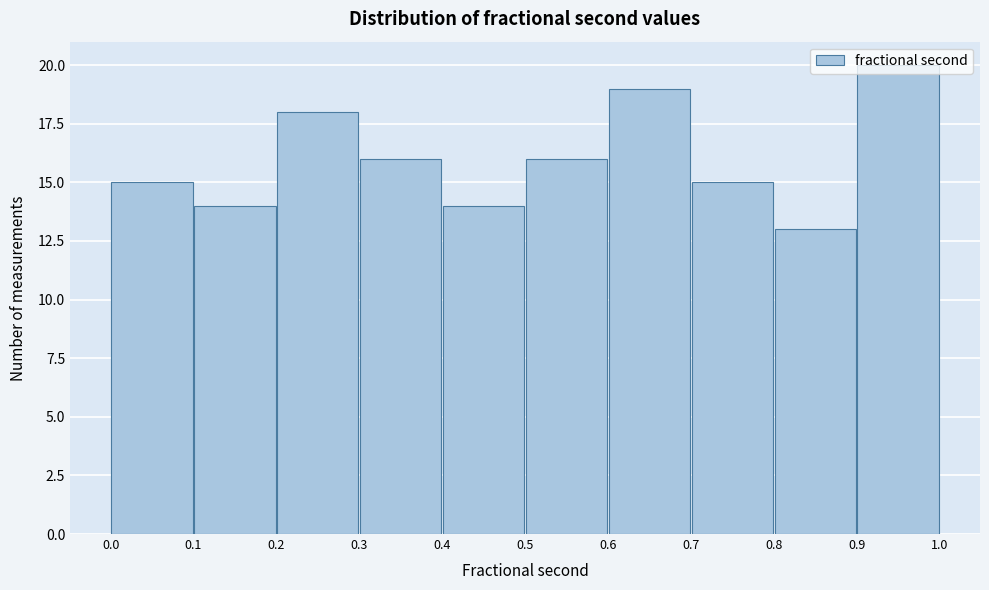

Reading left to right, list every bar in this chart as the range it spans on the x-axis followed by its height. The values are not printed on the chart, so give them approximately, as read against the axis.

0.0 to 0.1: 15
0.1 to 0.2: 14
0.2 to 0.3: 18
0.3 to 0.4: 16
0.4 to 0.5: 14
0.5 to 0.6: 16
0.6 to 0.7: 19
0.7 to 0.8: 15
0.8 to 0.9: 13
0.9 to 1.0: 20